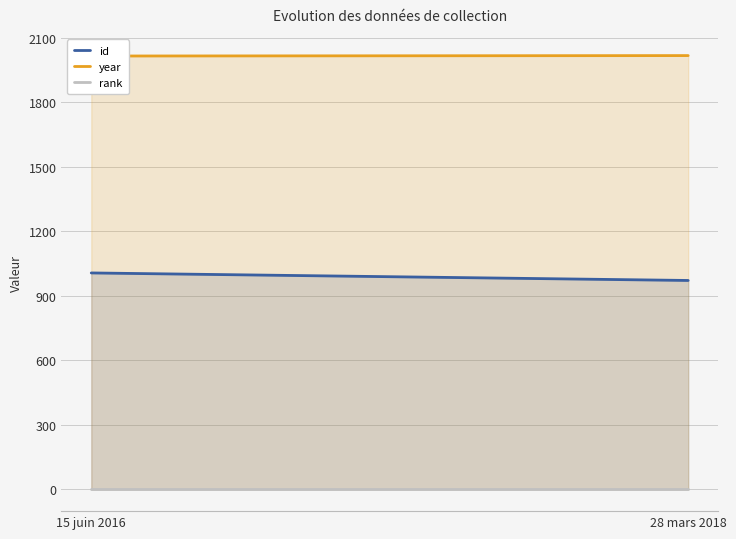

How many lines are shown in the chart?

3